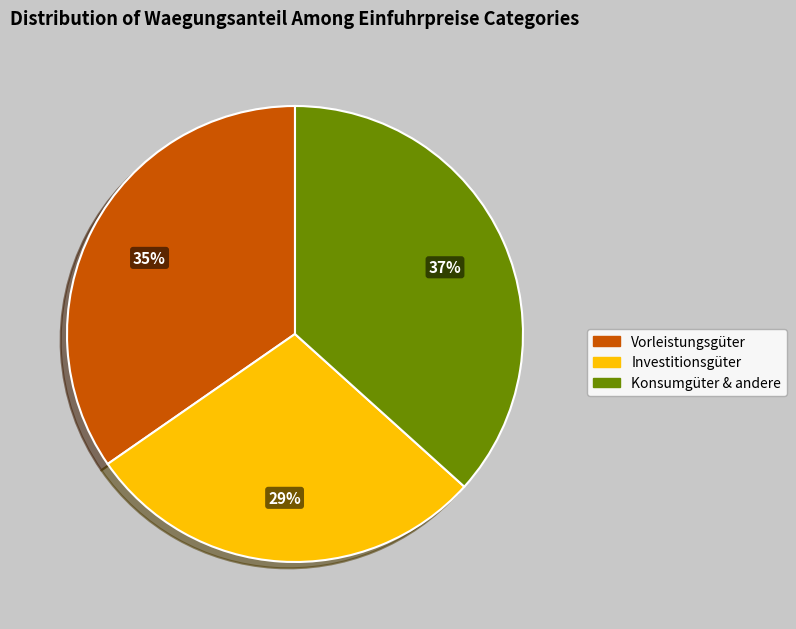

Is there any slice that represents more than half of the pie?

No